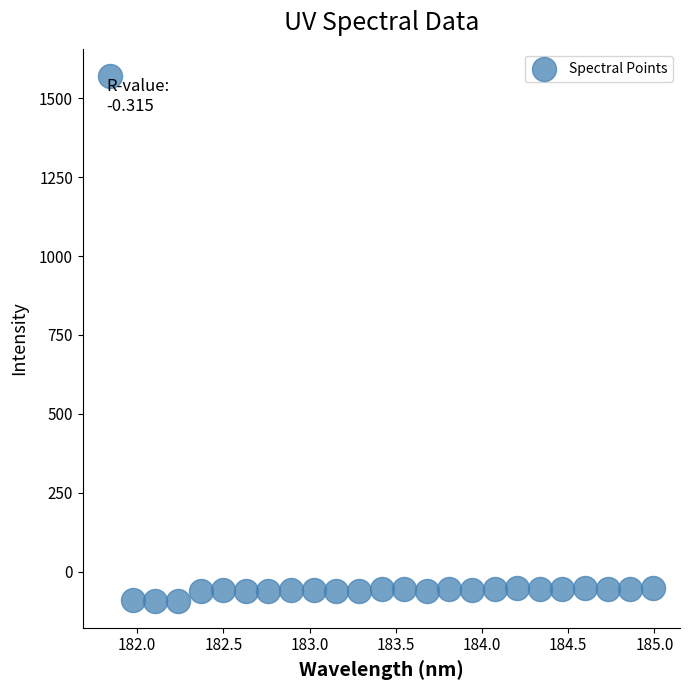

What is the range of X values (max minus min)?

3.1